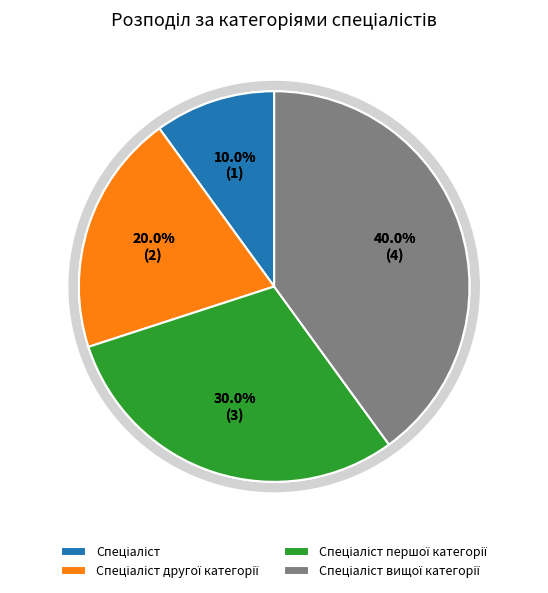

Does any single category account for the majority?

No